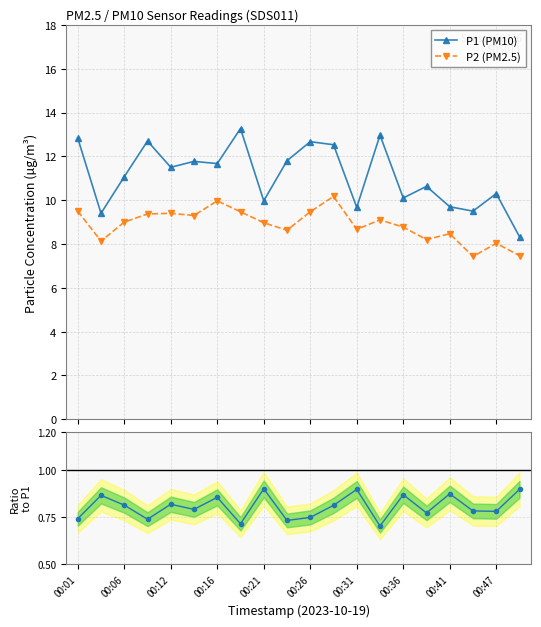

True or false: P2 (PM2.5) and P1 (PM10) cross at least once.

False